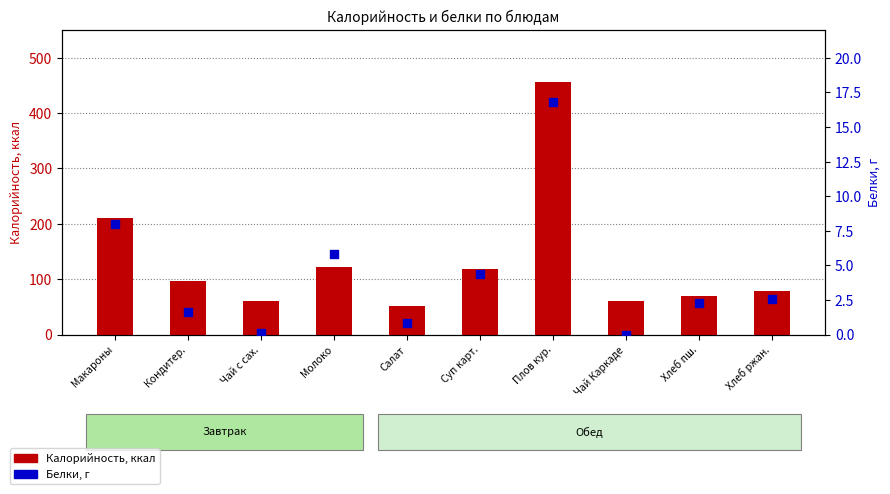

Which series reaches the maximum Y coordinate?

Калорийность